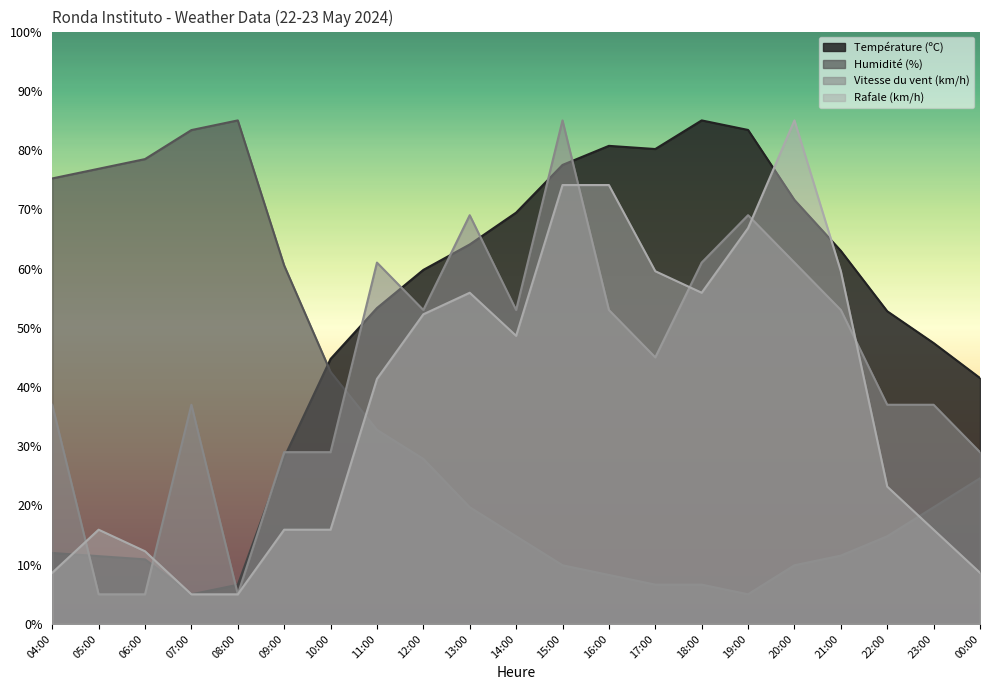

Reading left to right, list all the values displayed in this chart.

Température (ºC): 04:00=12.0	05:00=11.4	06:00=10.9	07:00=5.0	08:00=6.6	09:00=28.1	10:00=44.7	11:00=53.3	12:00=59.8	13:00=64.1	14:00=69.4	15:00=77.5	16:00=80.7	17:00=80.2	18:00=85.0	19:00=83.4	20:00=71.6	21:00=63.0	22:00=52.8	23:00=47.4	00:00=41.5
Humidité (%): 04:00=75.2	05:00=76.8	06:00=78.5	07:00=83.4	08:00=85.0	09:00=60.5	10:00=42.6	11:00=32.8	12:00=27.9	13:00=19.7	14:00=14.8	15:00=9.9	16:00=8.3	17:00=6.6	18:00=6.6	19:00=5.0	20:00=9.9	21:00=11.5	22:00=14.8	23:00=19.7	00:00=24.6
Vitesse du vent (km/h): 04:00=37.0	05:00=5.0	06:00=5.0	07:00=37.0	08:00=5.0	09:00=29.0	10:00=29.0	11:00=61.0	12:00=53.0	13:00=69.0	14:00=53.0	15:00=85.0	16:00=53.0	17:00=45.0	18:00=61.0	19:00=69.0	20:00=61.0	21:00=53.0	22:00=37.0	23:00=37.0	00:00=29.0
Rafale (km/h): 04:00=8.6	05:00=15.9	06:00=12.3	07:00=5.0	08:00=5.0	09:00=15.9	10:00=15.9	11:00=41.4	12:00=52.3	13:00=55.9	14:00=48.6	15:00=74.1	16:00=74.1	17:00=59.5	18:00=55.9	19:00=66.8	20:00=85.0	21:00=59.5	22:00=23.2	23:00=15.9	00:00=8.6